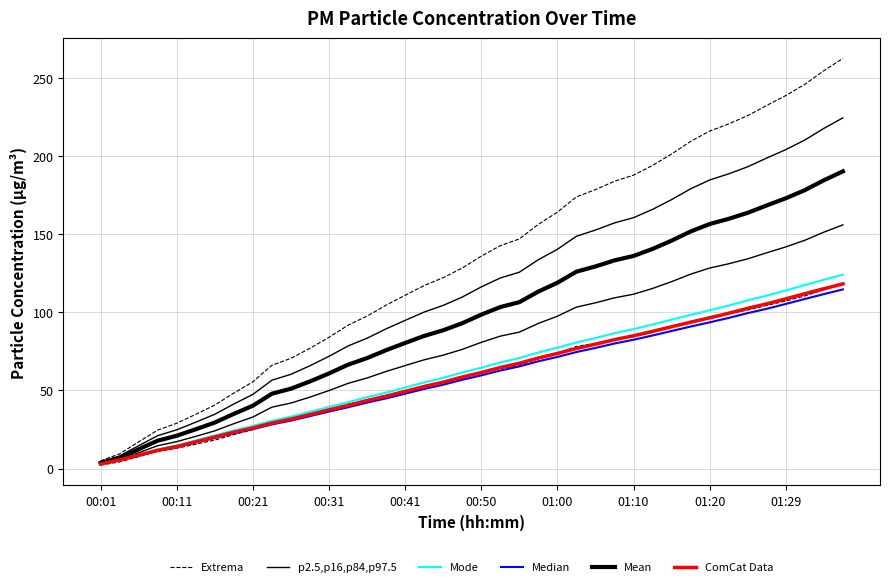

What is the minimum value for Mode?

3.1